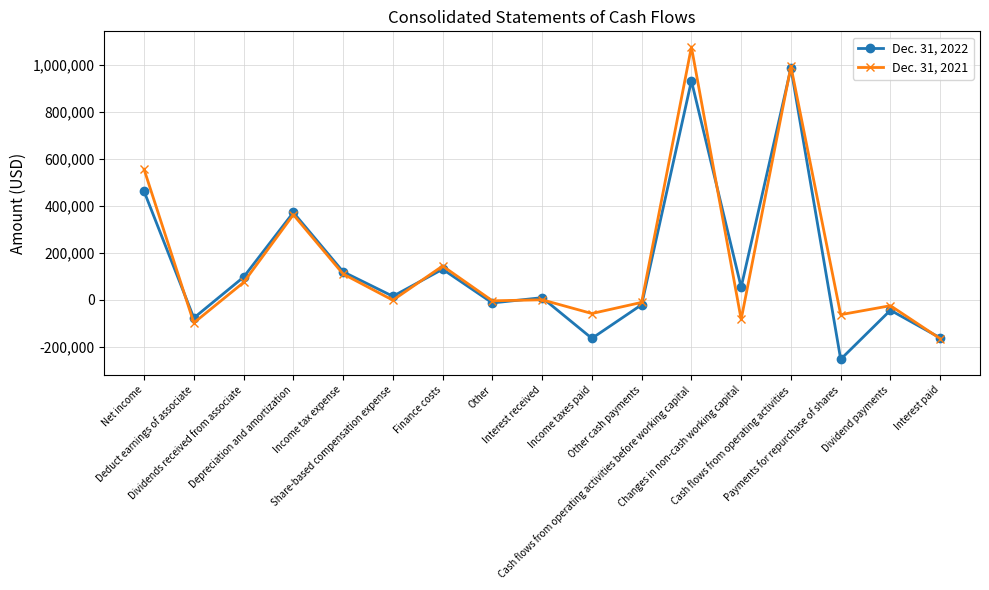

Rank the series by their maximum value, from lowest to highest.

Dec. 31, 2022, Dec. 31, 2021